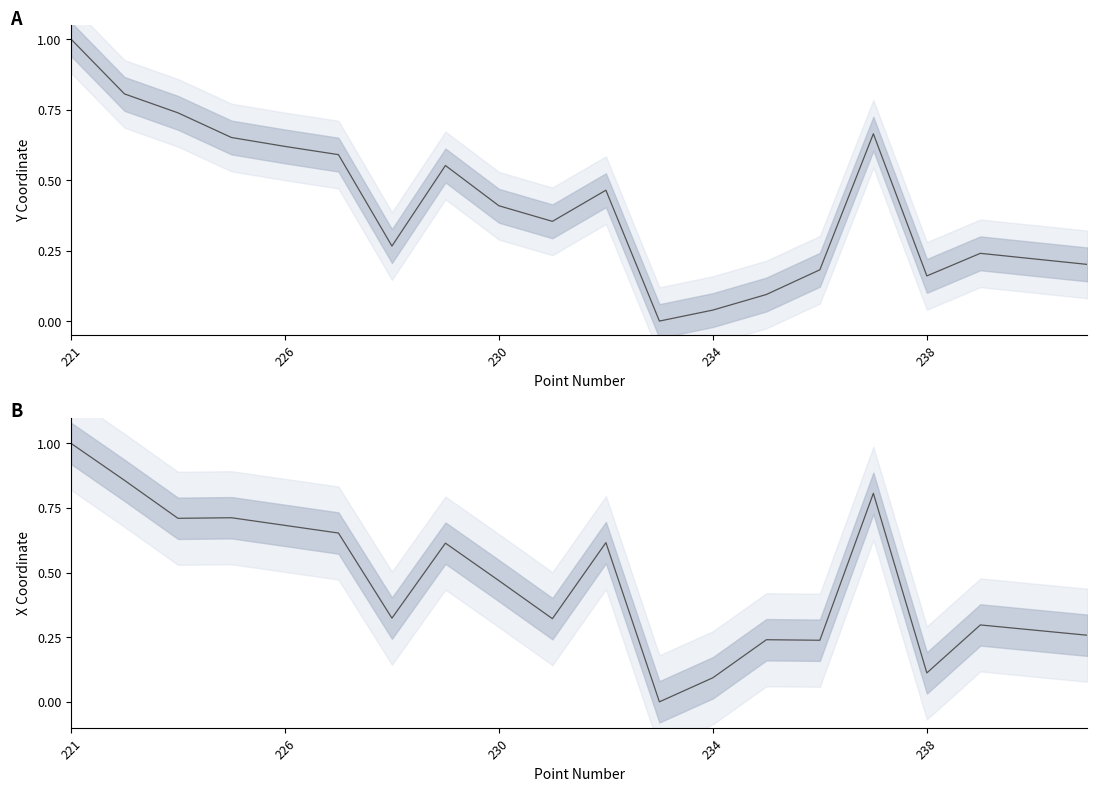

At which label does Y mean reach its peak?

221